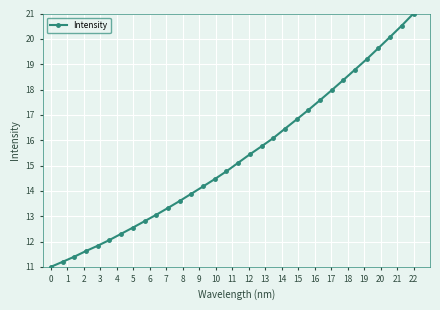

What is the average value?

15.3